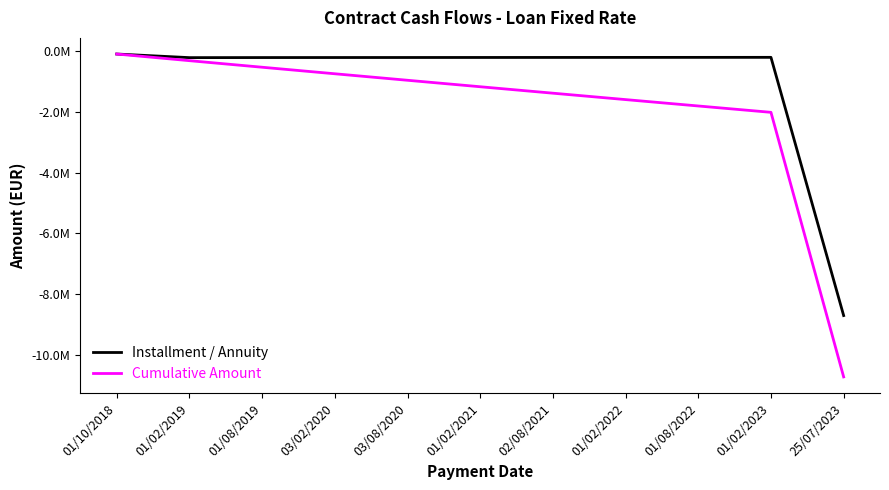

What is the greatest value displayed?

-100000.0